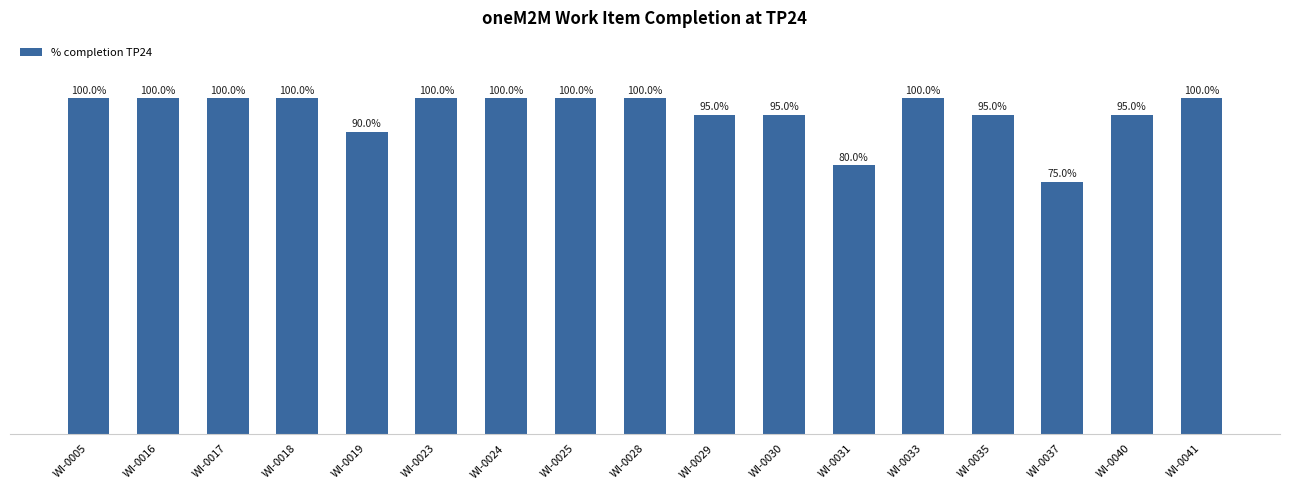

Are the bars grouped side by side (vs. stacked)?

No